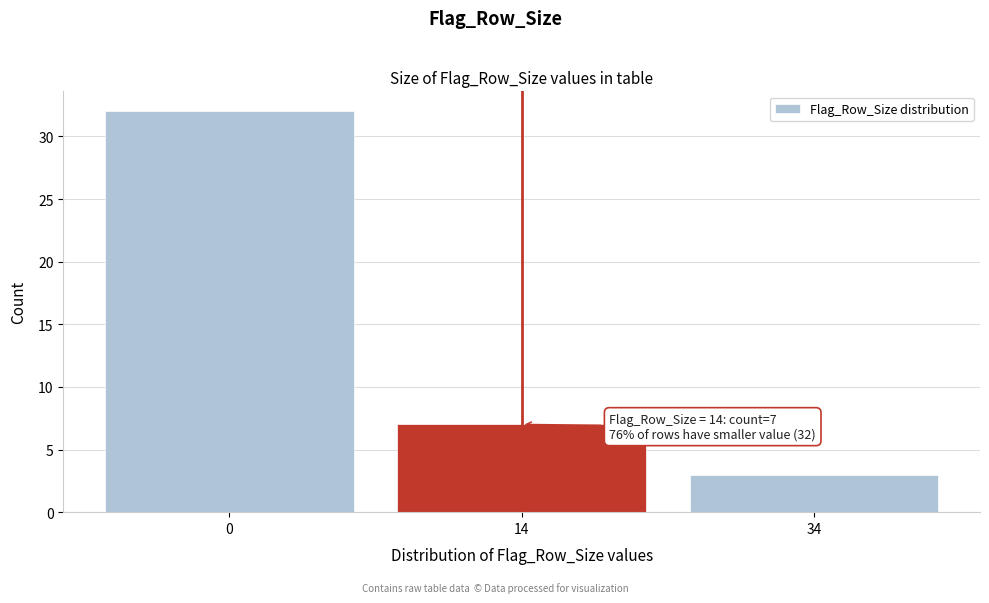

Reading left to right, transcribe all the data shown in this chart.

0=32	14=7	34=3